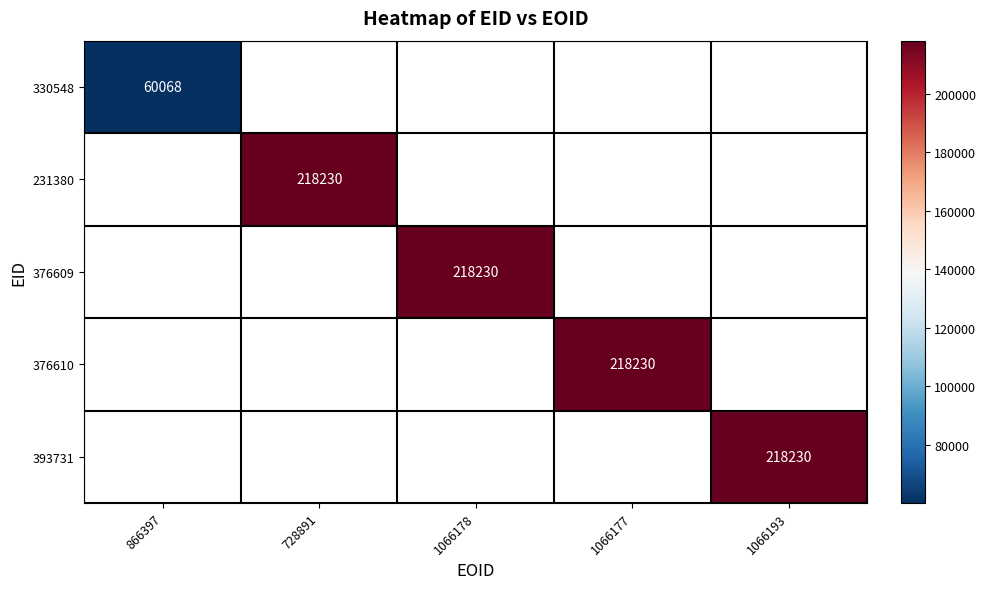

True or false: 330548 has a value of 20194 at 866397.

False